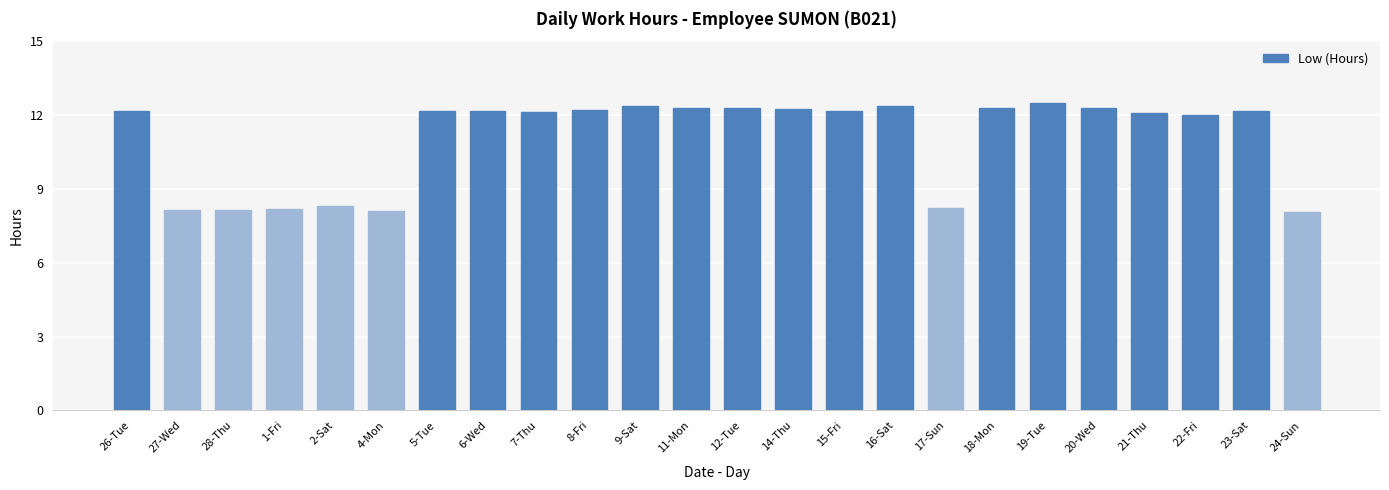

Is it true that the value at 12-Tue is 21.3?

False